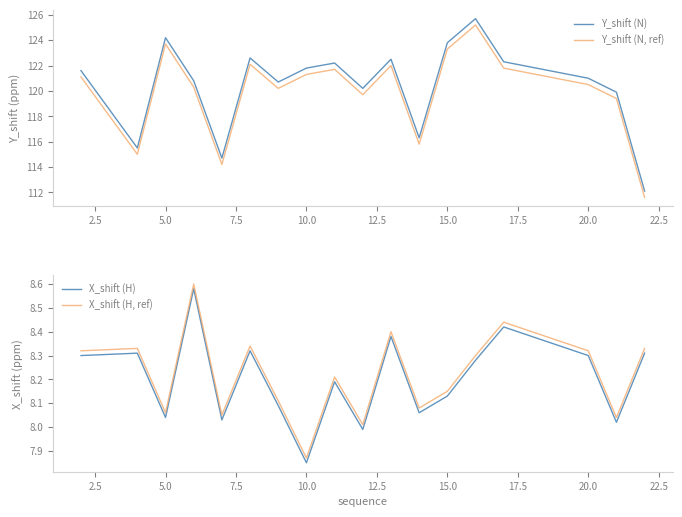

How many lines are shown in the chart?

4